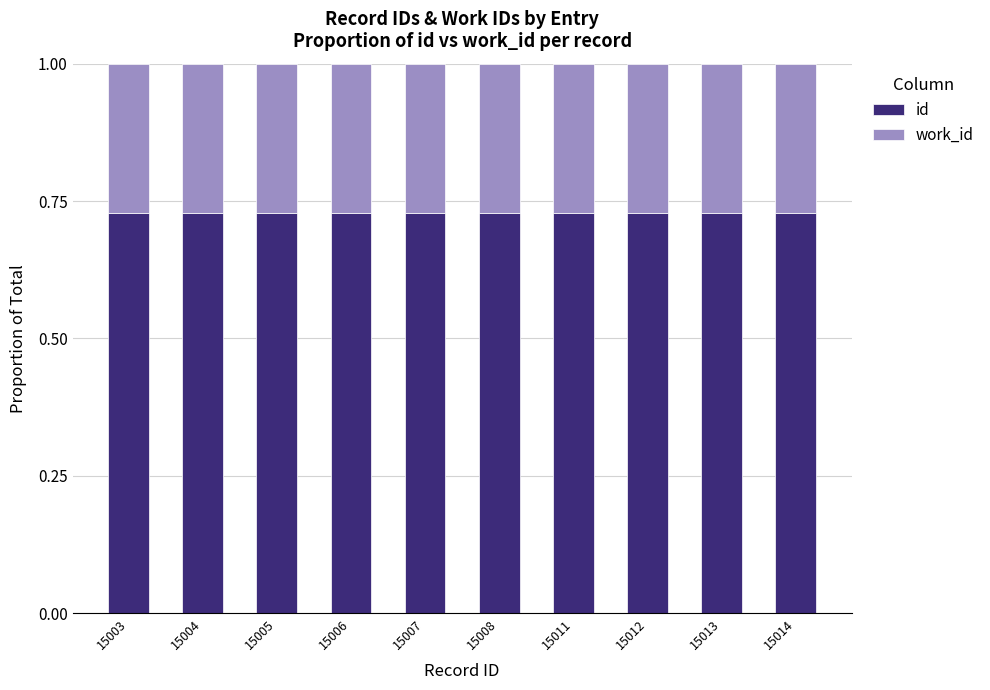

How many bars are there in total?

10